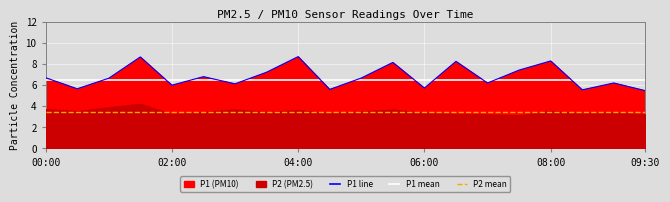

Between 9 and 7, which is larger?

9